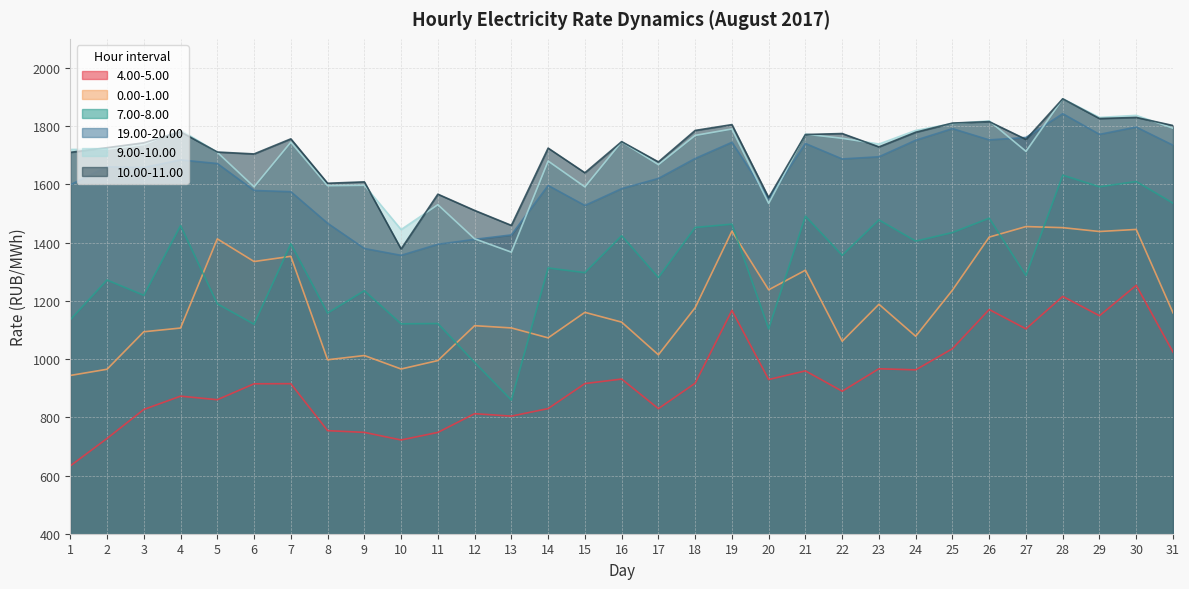

What is the approximate value of 10.00-11.00 at 6?

1704.6